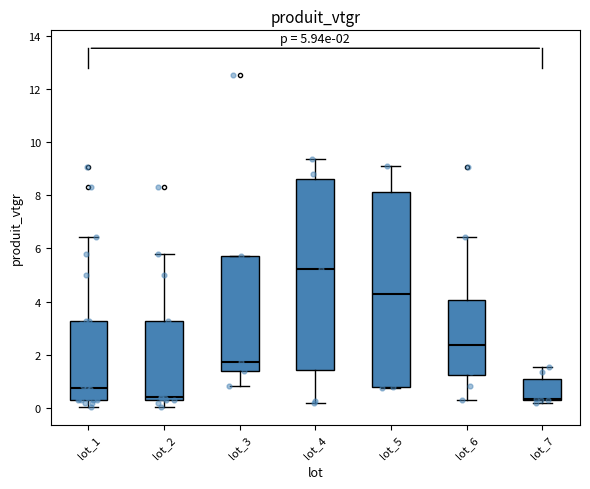

Which box's median line is the highest?

lot_4